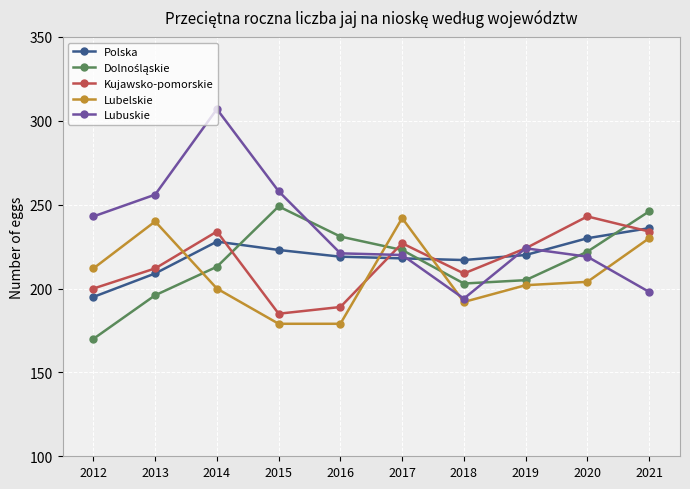

True or false: Polska has more than 2 interior local peaks.

False